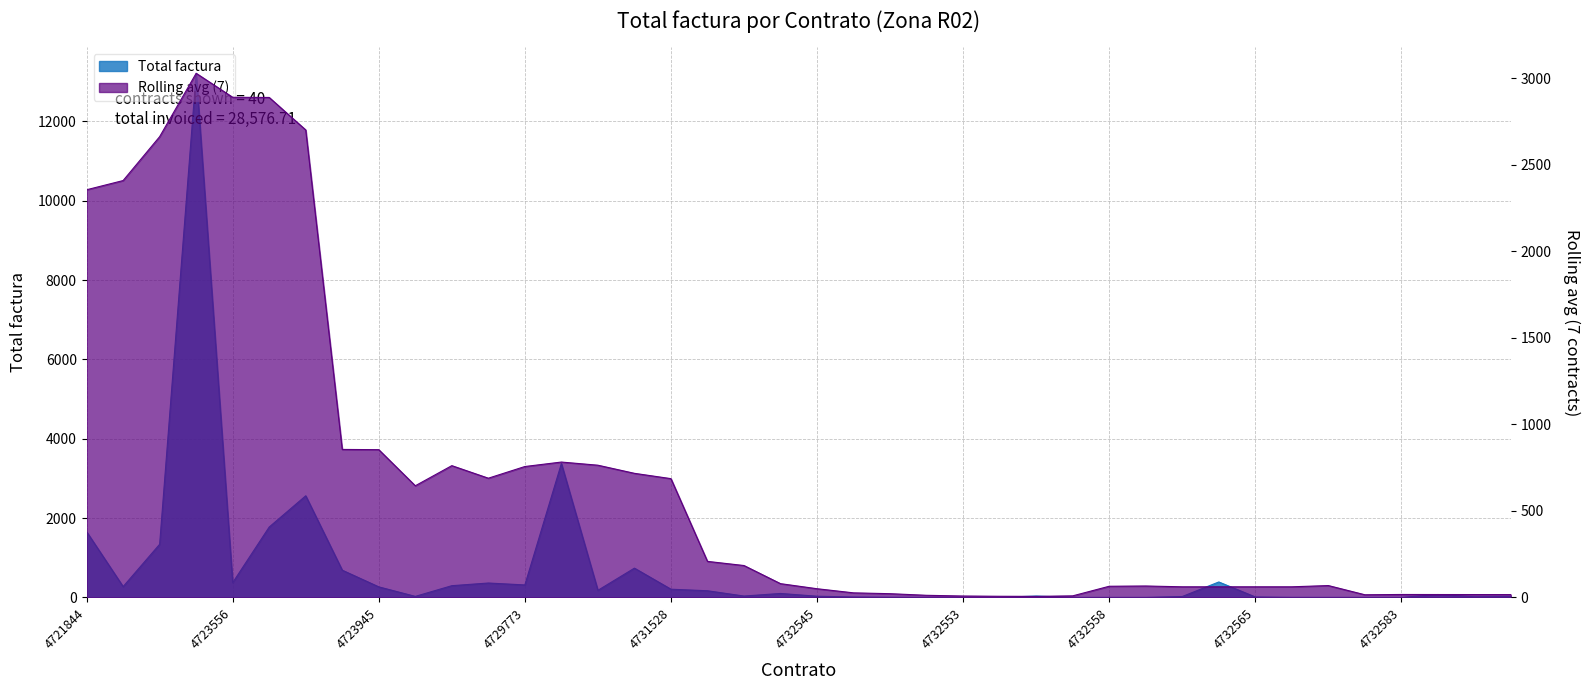

Which label corresponds to the smallest value in the chart?

4732553